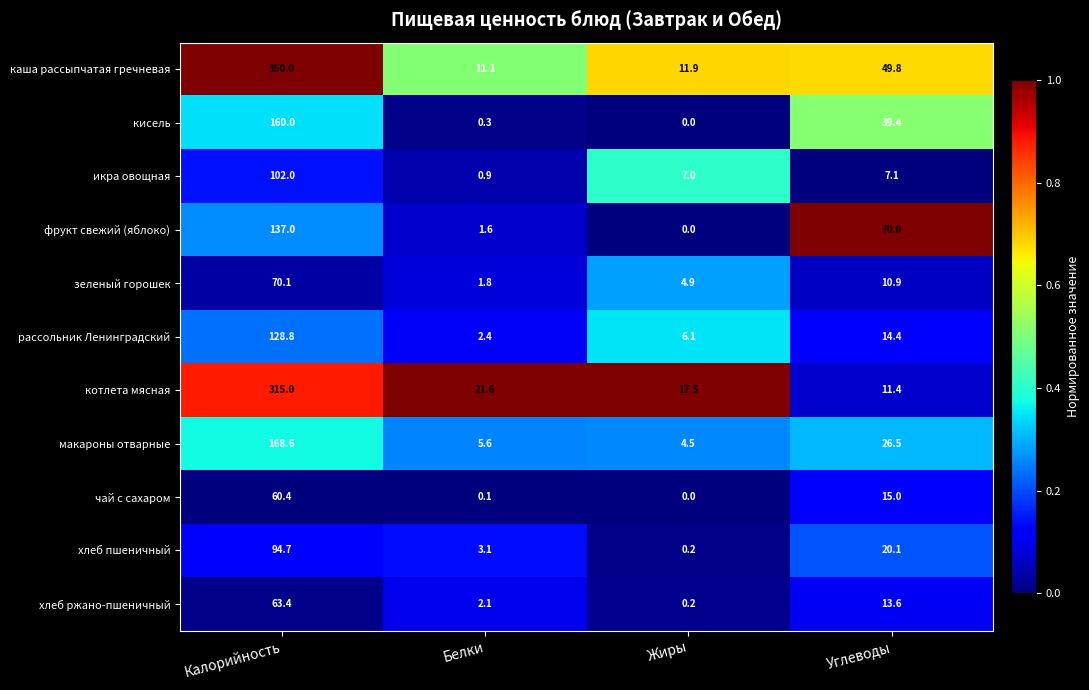

How many data points does each series have?

4